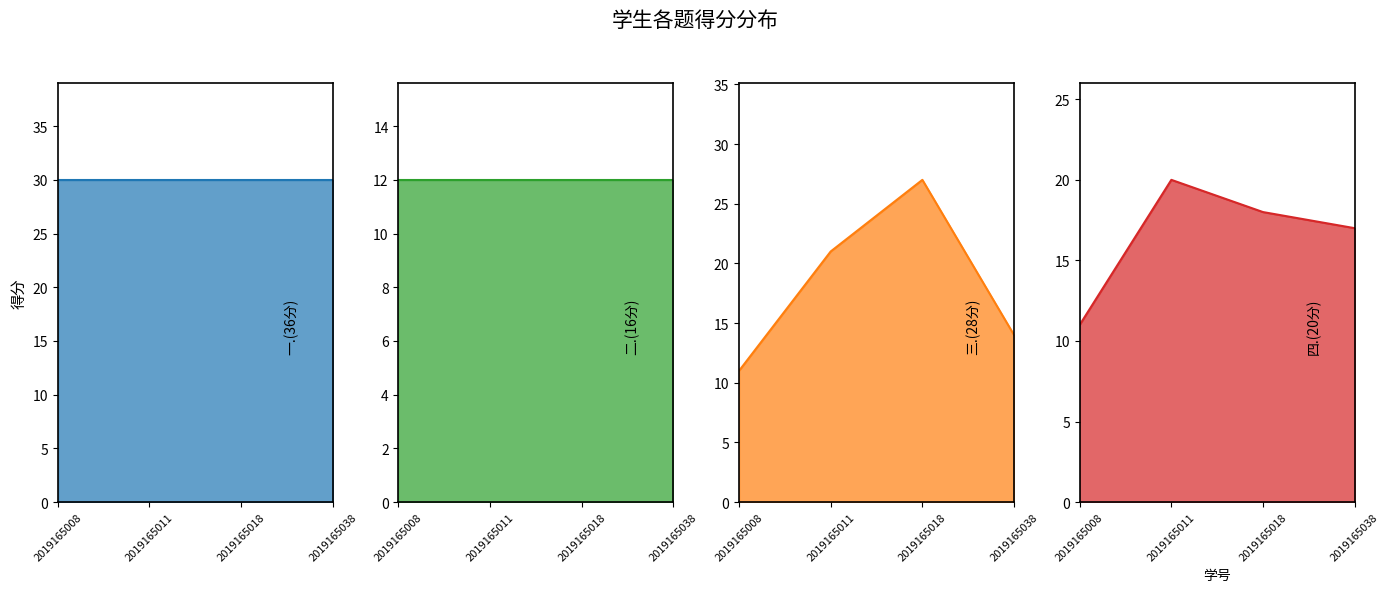

How many lines are shown in the chart?

4